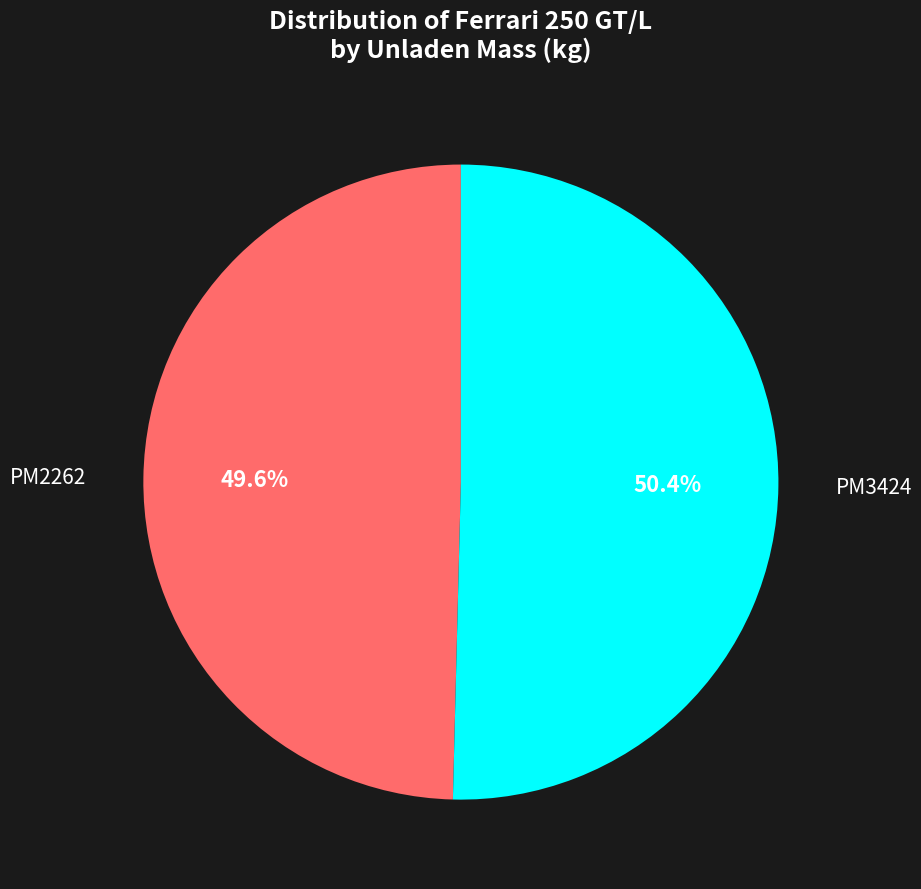

What is the largest slice in the pie chart?

PM3424